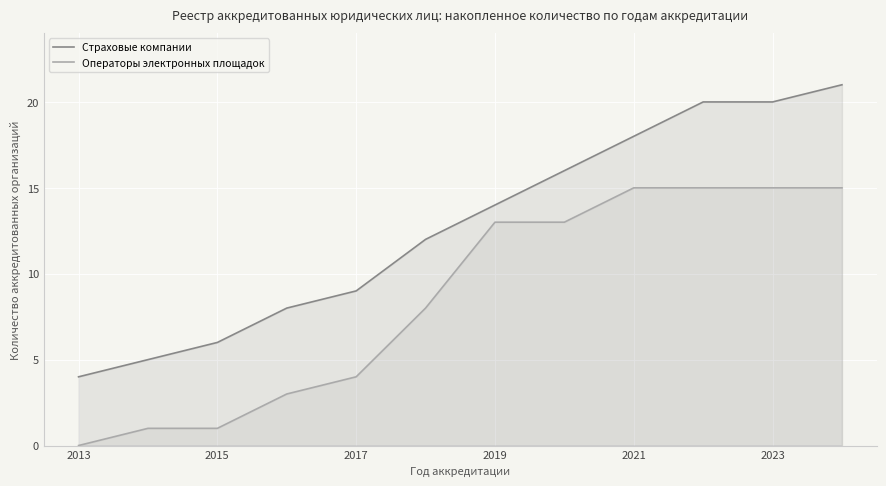

What is the value of the Страховые компании point at the 10th from the left?

20